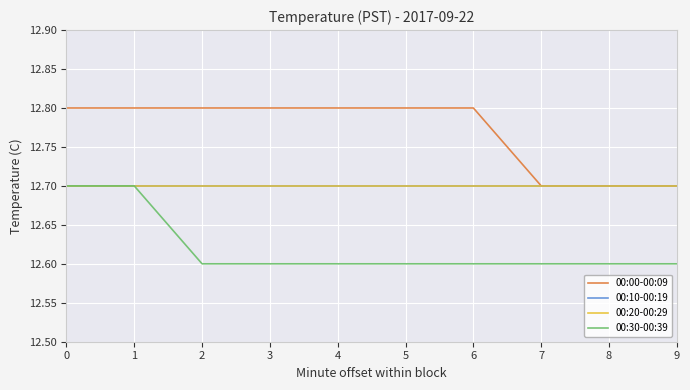

True or false: 00:00-00:09 and 00:30-00:39 intersect in this chart.

False